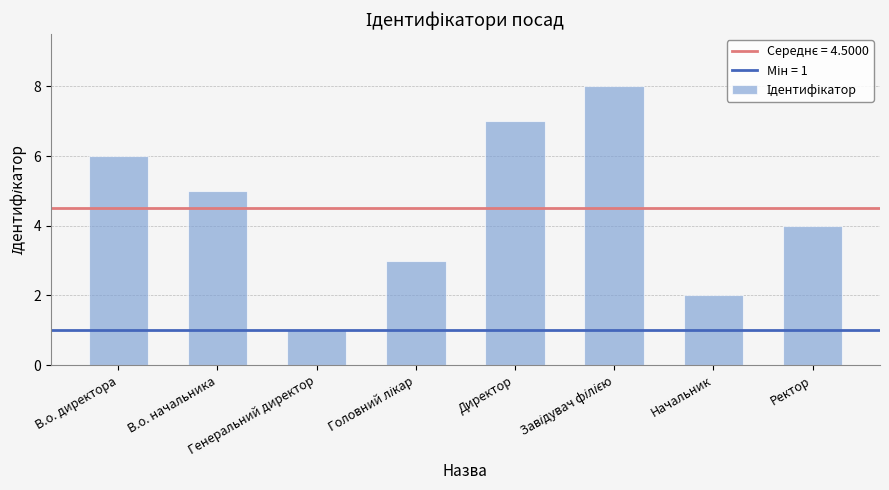

What position from the right is Ректор?

1